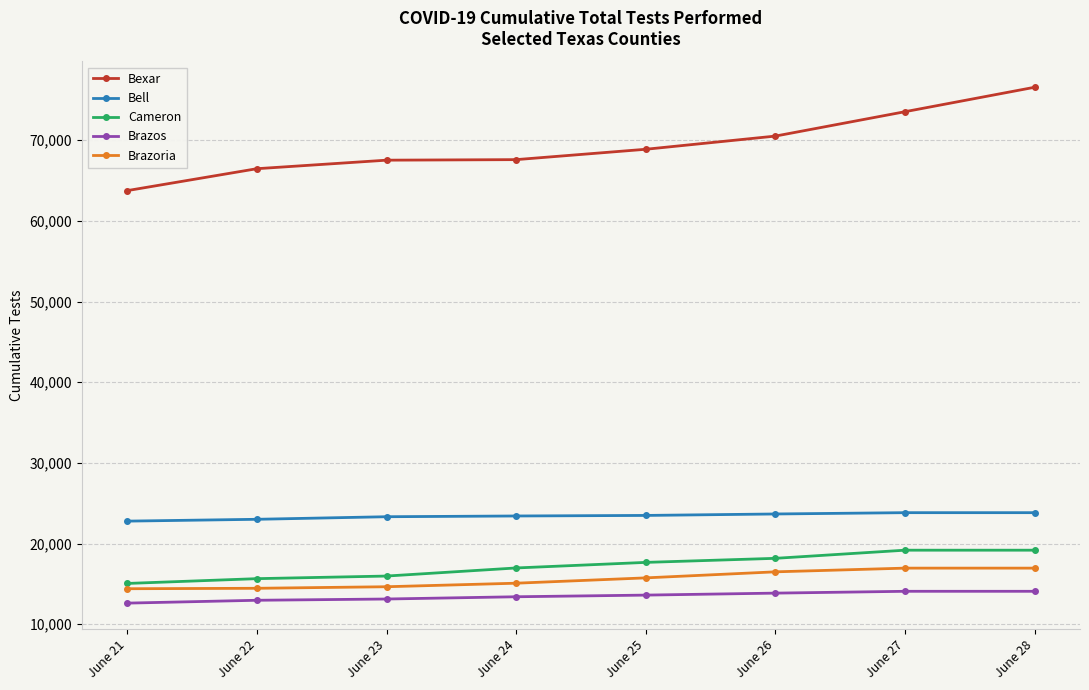

Is the value of Bexar at June 25 greater than the value of Cameron at June 26?

Yes